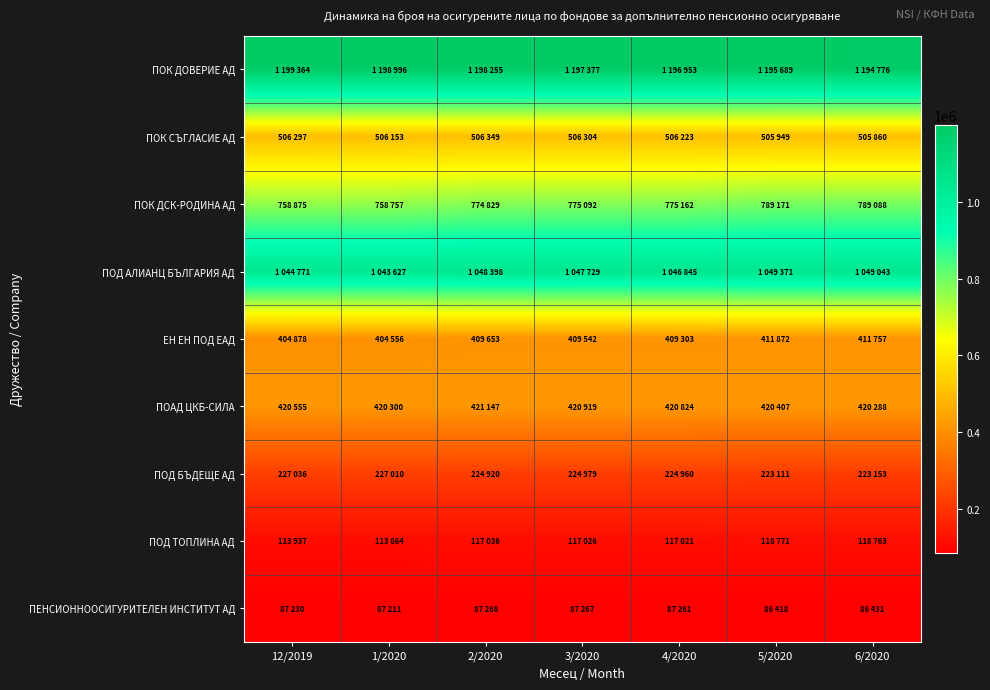

Which series has the largest total across all categories?

ПОК ДОВЕРИЕ АД